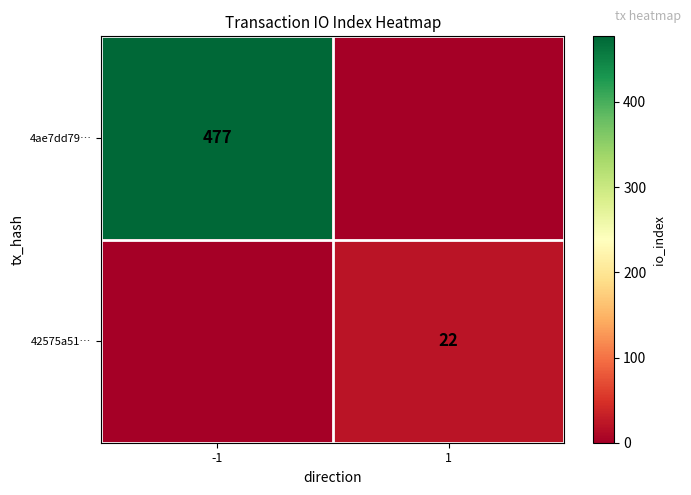

Is the value of 42575a51… at 1 greater than the value of 4ae7dd79… at -1?

No